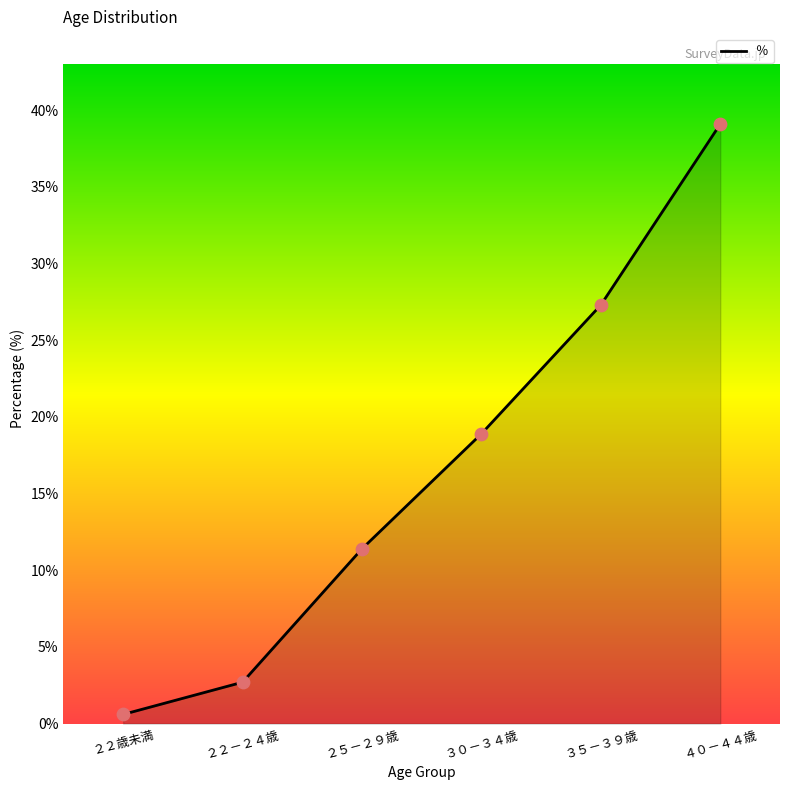

List the labels in order of value, smallest first.

２２歳未満, ２２－２４歳, ２５－２９歳, ３０－３４歳, ３５－３９歳, ４０－４４歳